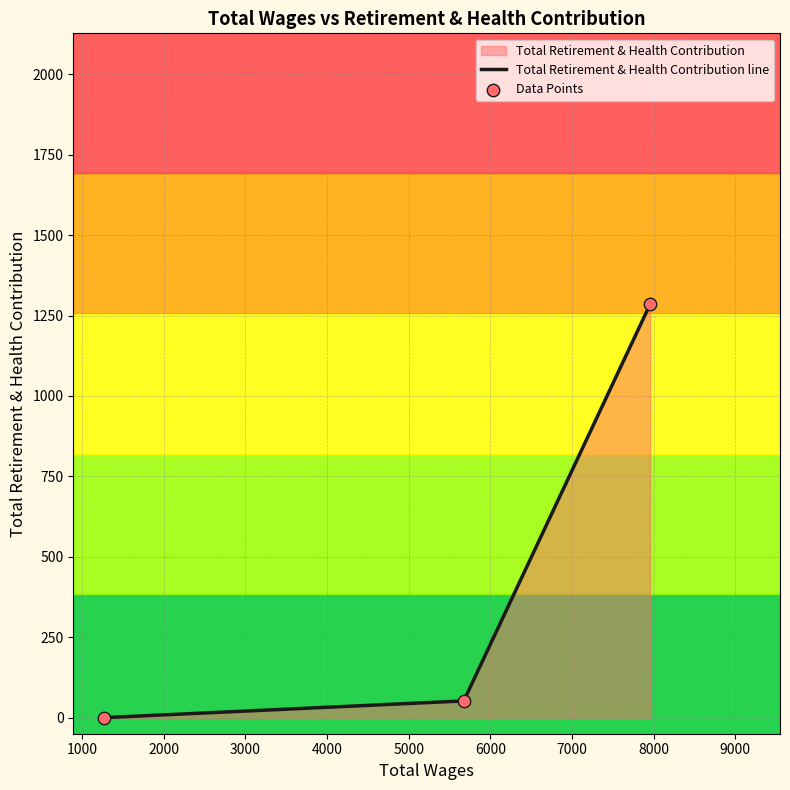

Which series has the widest spread of Y values?

Total Retirement & Health Contribution line